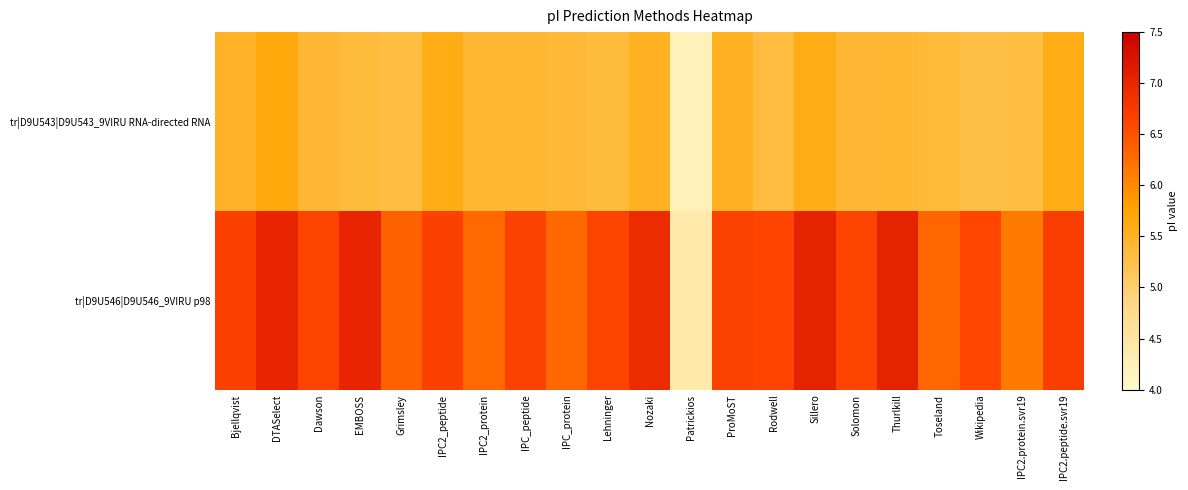

Which series has the largest total across all categories?

tr|D9U546|D9U546_9VIRU p98